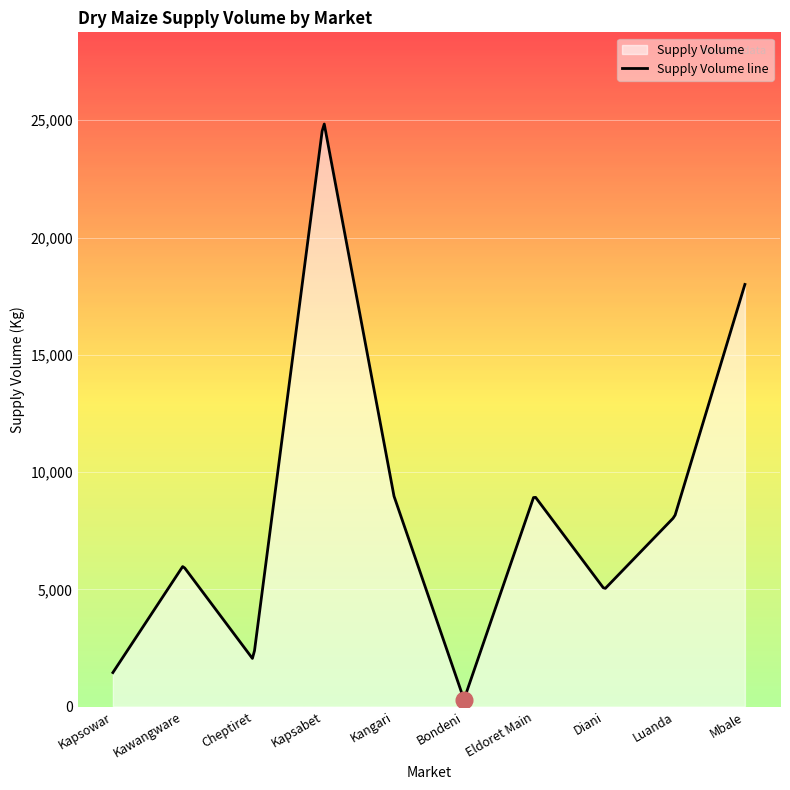

How many lines are shown in the chart?

1